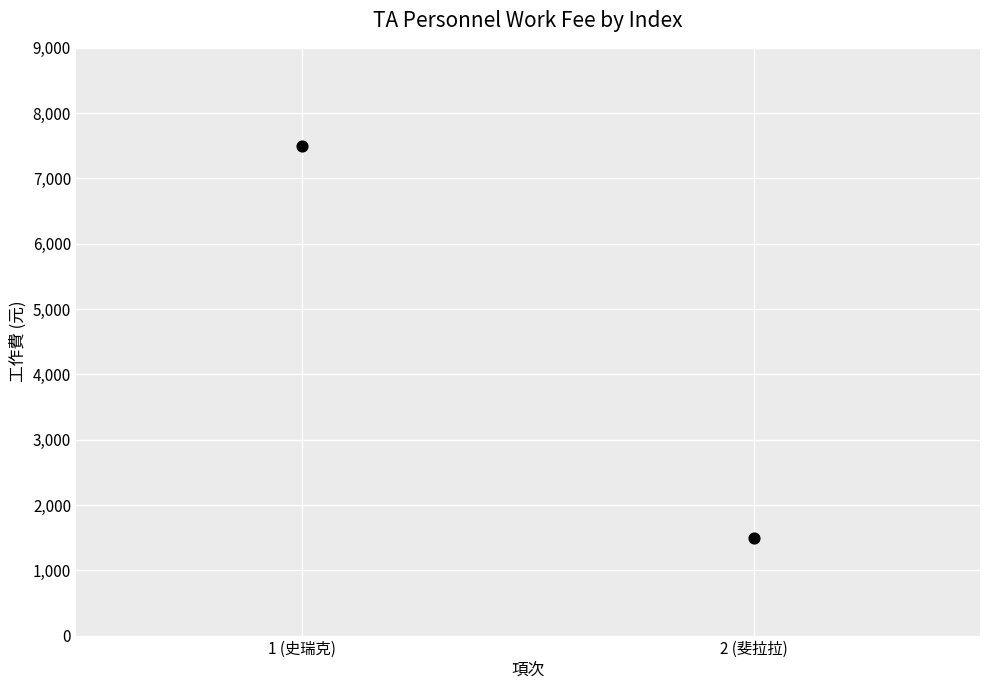

What is the average Y value?

4500